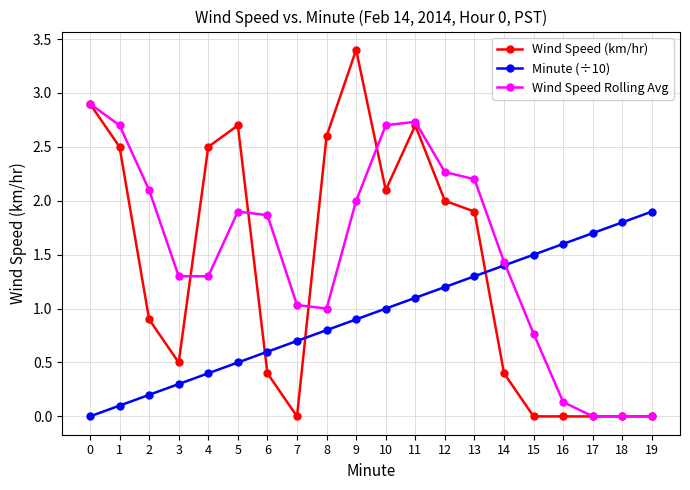

Reading right to left, transcribe all the data shown in this chart.

Wind Speed (km/hr): 19=0.0	18=0.0	17=0.0	16=0.0	15=0.0	14=0.4	13=1.9	12=2.0	11=2.7	10=2.1	9=3.4	8=2.6	7=0.0	6=0.4	5=2.7	4=2.5	3=0.5	2=0.9	1=2.5	0=2.9
Minute (÷10): 19=1.9	18=1.8	17=1.7	16=1.6	15=1.5	14=1.4	13=1.3	12=1.2	11=1.1	10=1.0	9=0.9	8=0.8	7=0.7	6=0.6	5=0.5	4=0.4	3=0.3	2=0.2	1=0.1	0=0.0
Wind Speed Rolling Avg: 19=0.0	18=0.0	17=0.0	16=0.1	15=0.8	14=1.4	13=2.2	12=2.3	11=2.7	10=2.7	9=2.0	8=1.0	7=1.0	6=1.9	5=1.9	4=1.3	3=1.3	2=2.1	1=2.7	0=2.9